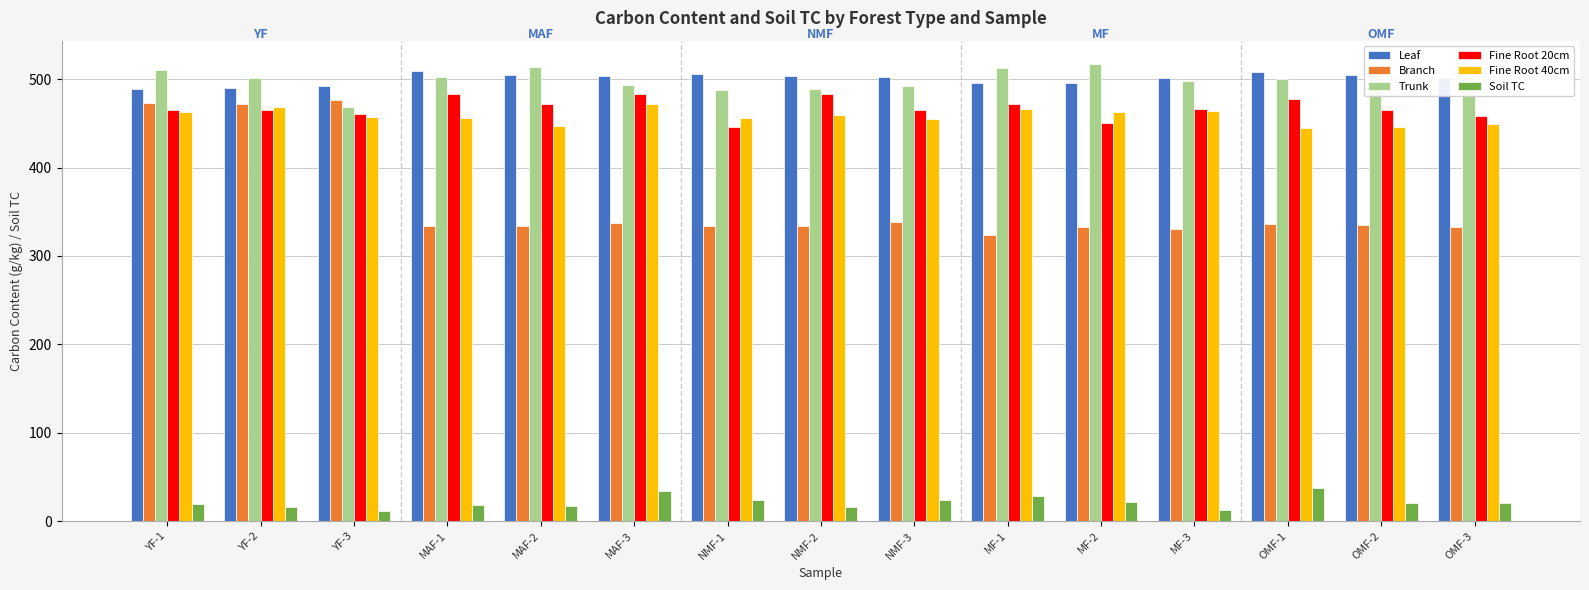

List the series in order of their peak value, lowest first.

Soil TC, Fine Root 40cm, Branch, Fine Root 20cm, Leaf, Trunk